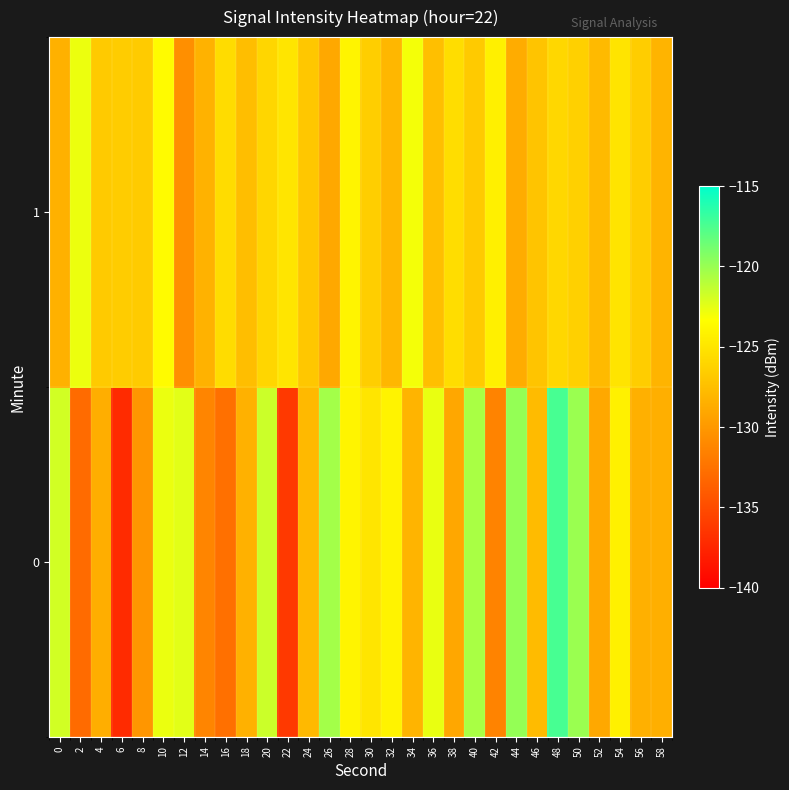

Reading left to right, transcribe all the data shown in this chart.

0: 0=-121.8	2=-133.0	4=-128.6	6=-137.1	8=-130.2	10=-122.7	12=-122.4	14=-131.2	16=-132.6	18=-128.4	20=-121.7	22=-136.2	24=-127.9	26=-120.4	28=-124.0	30=-125.0	32=-124.1	34=-128.2	36=-122.6	38=-129.0	40=-120.5	42=-131.4	44=-119.8	46=-127.7	48=-117.4	50=-120.1	52=-129.0	54=-124.2	56=-128.4	58=-128.5
1: 0=-128.4	2=-122.7	4=-126.8	6=-126.6	8=-126.7	10=-123.6	12=-130.6	14=-128.4	16=-125.6	18=-127.5	20=-126.0	22=-125.0	24=-127.0	26=-129.0	28=-124.0	30=-126.5	32=-128.0	34=-123.0	36=-127.5	38=-125.5	40=-126.8	42=-124.3	44=-128.7	46=-127.2	48=-125.9	50=-126.4	52=-127.8	54=-125.1	56=-126.6	58=-128.2